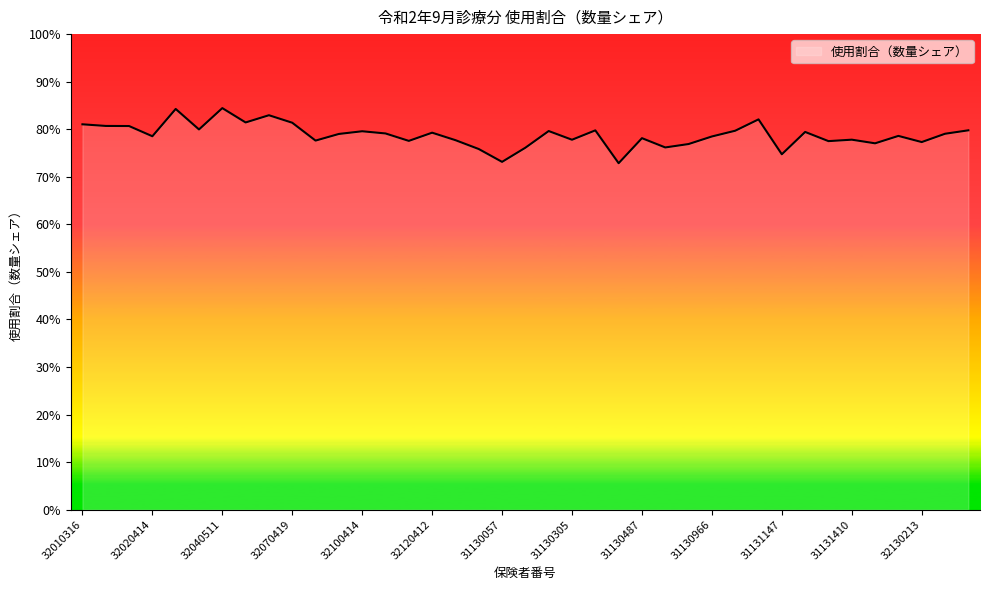

Does the chart have visible grid lines?

No